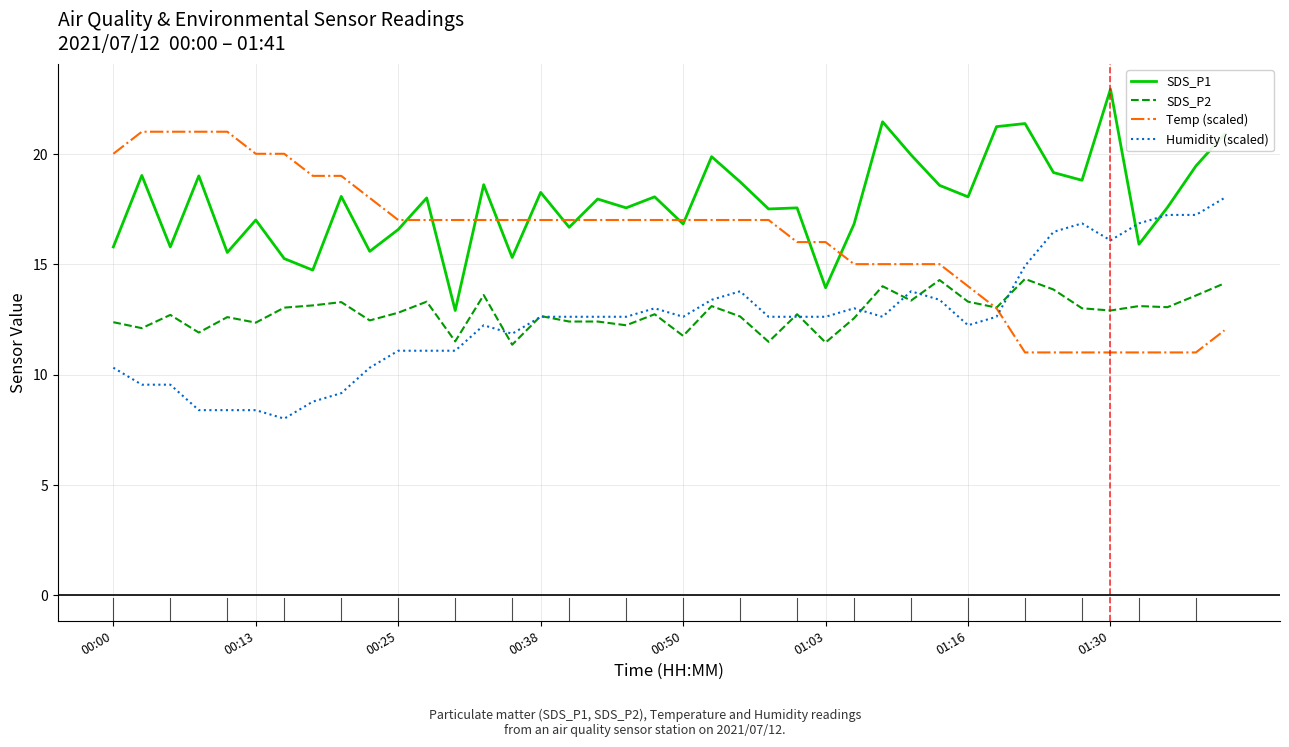

Is this an area chart (filled region under the line)?

No